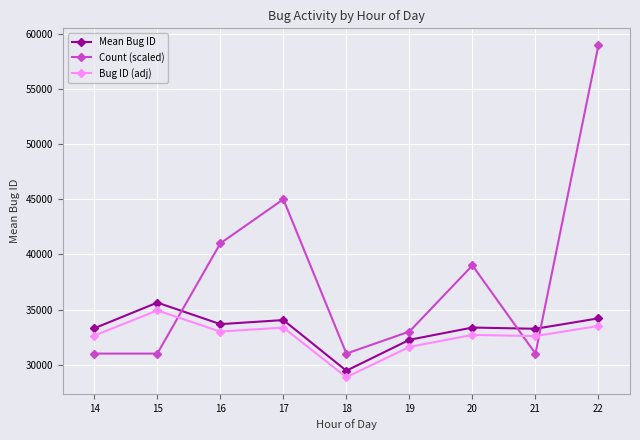

True or false: Mean Bug ID and Bug ID (adj) cross at least once.

False